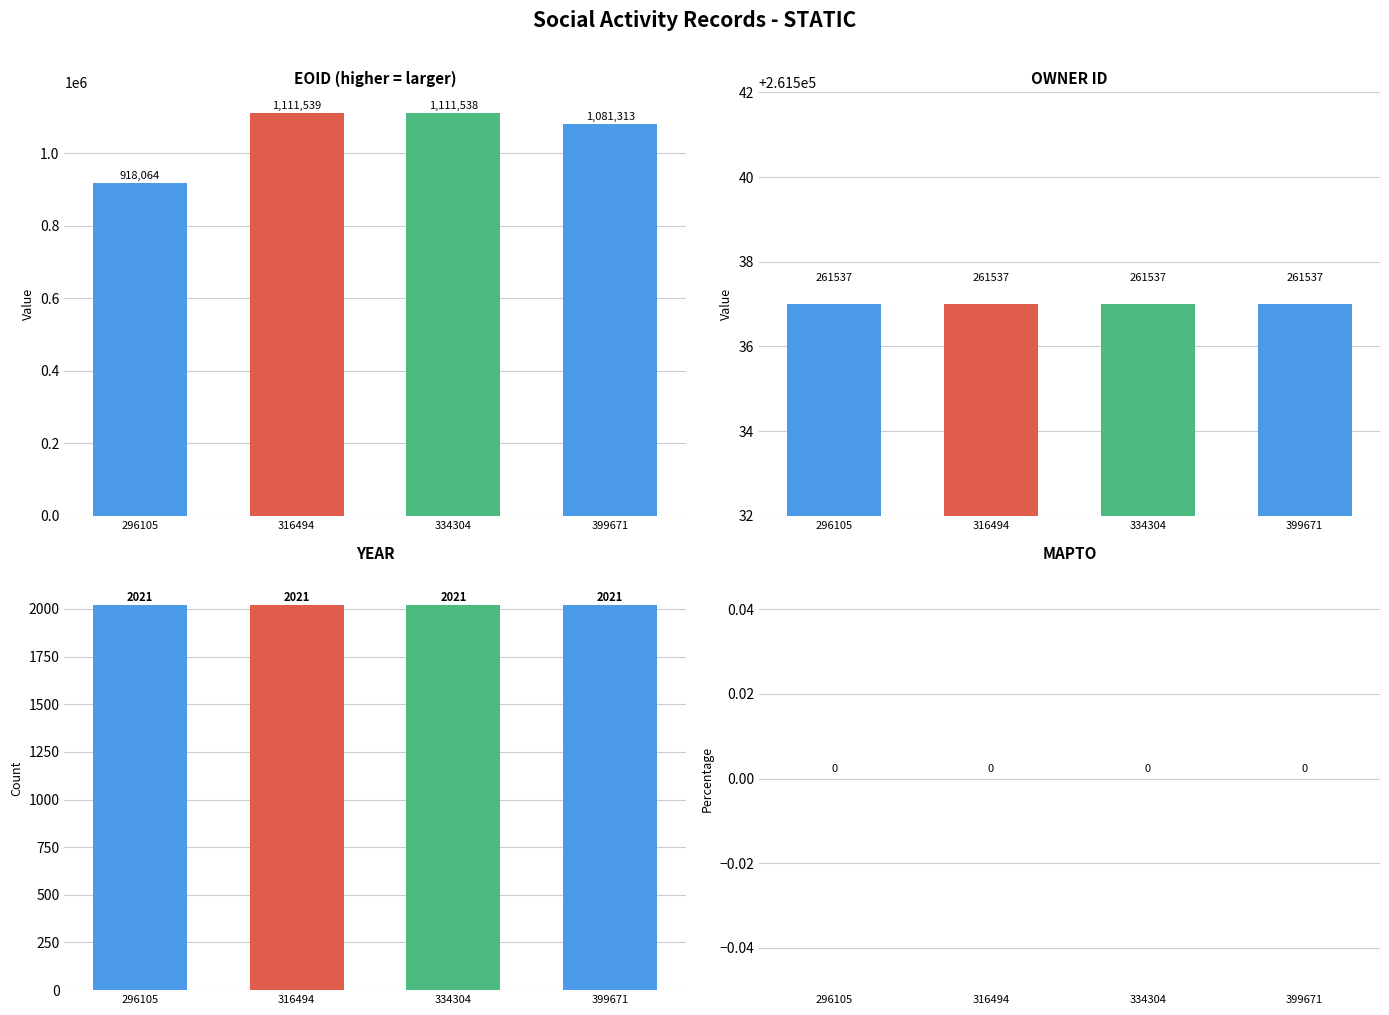

What is the value of the EOID bar at the 1st from the left?

918064